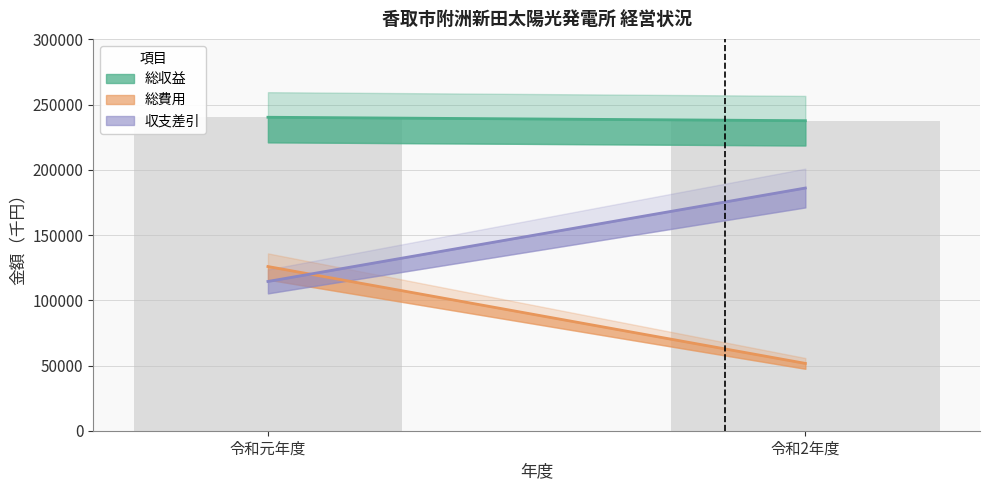

Count the 総費用 values in the range 51623 to 125898.

2